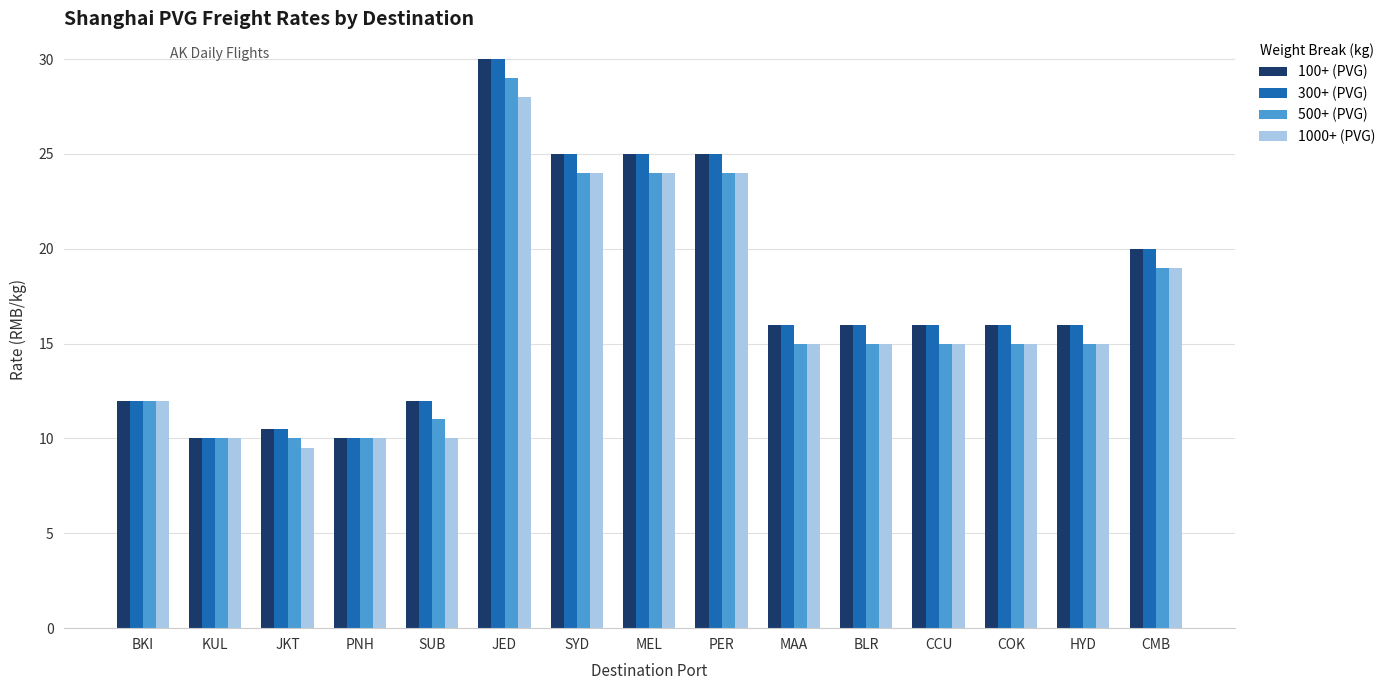

What value does the 1000+ (PVG) series have at BKI?

12.0